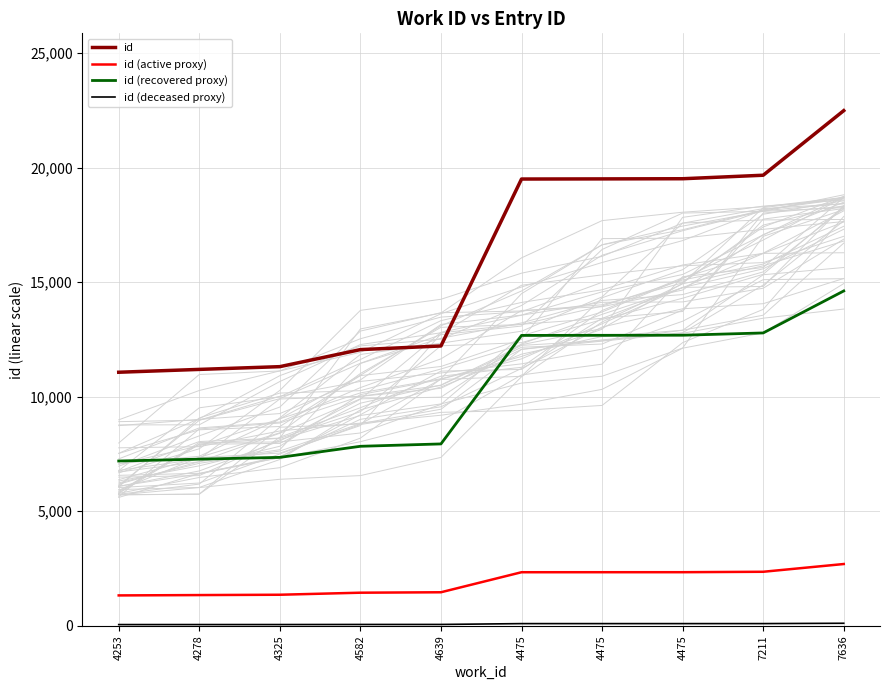

True or false: id (deceased proxy) and id (active proxy) cross at least once.

False